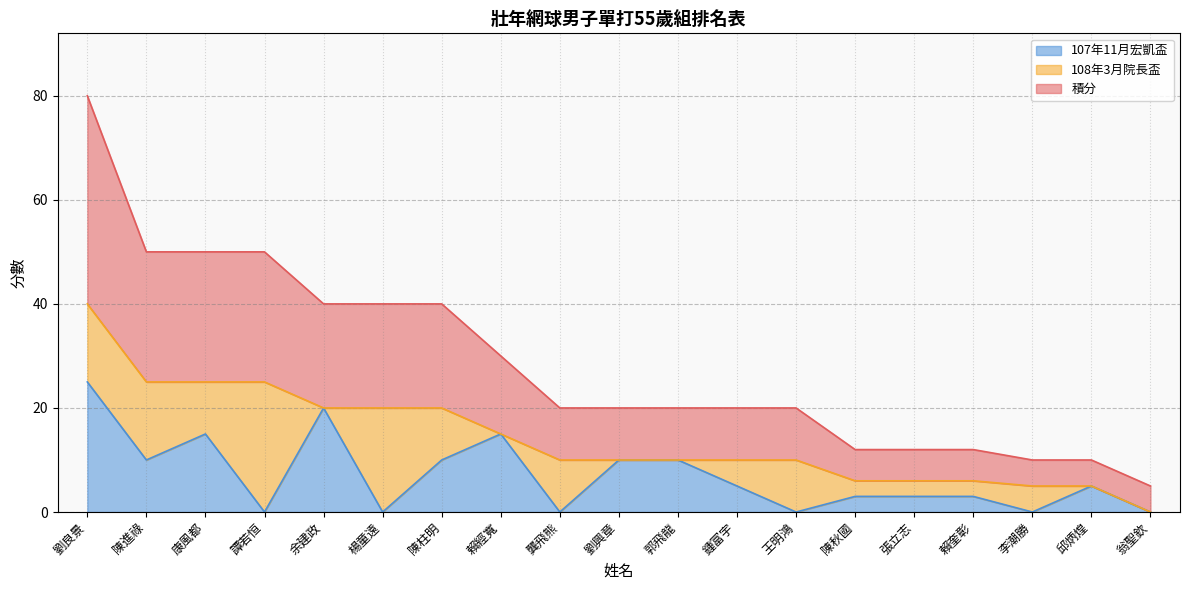

Where is 107年11月宏凱盃 nearest to the value 12?

陳進祿